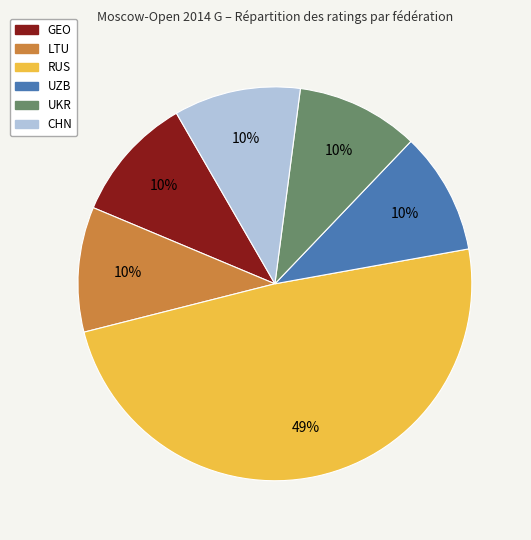

Between LTU and RUS, which is larger?

RUS